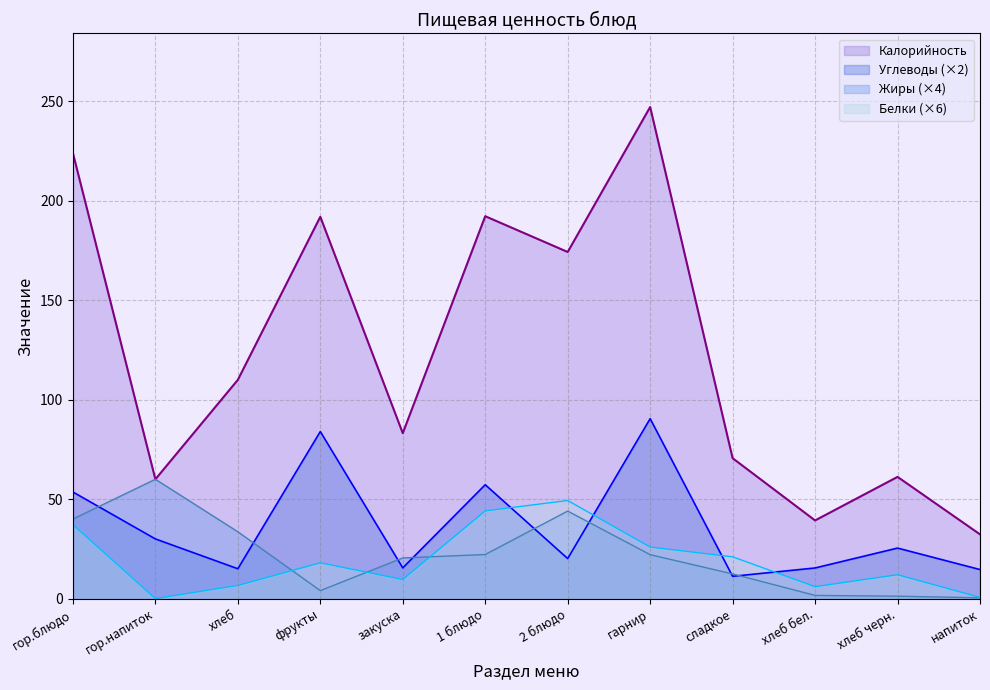

At how many categories does at least one series exceed 139?

5